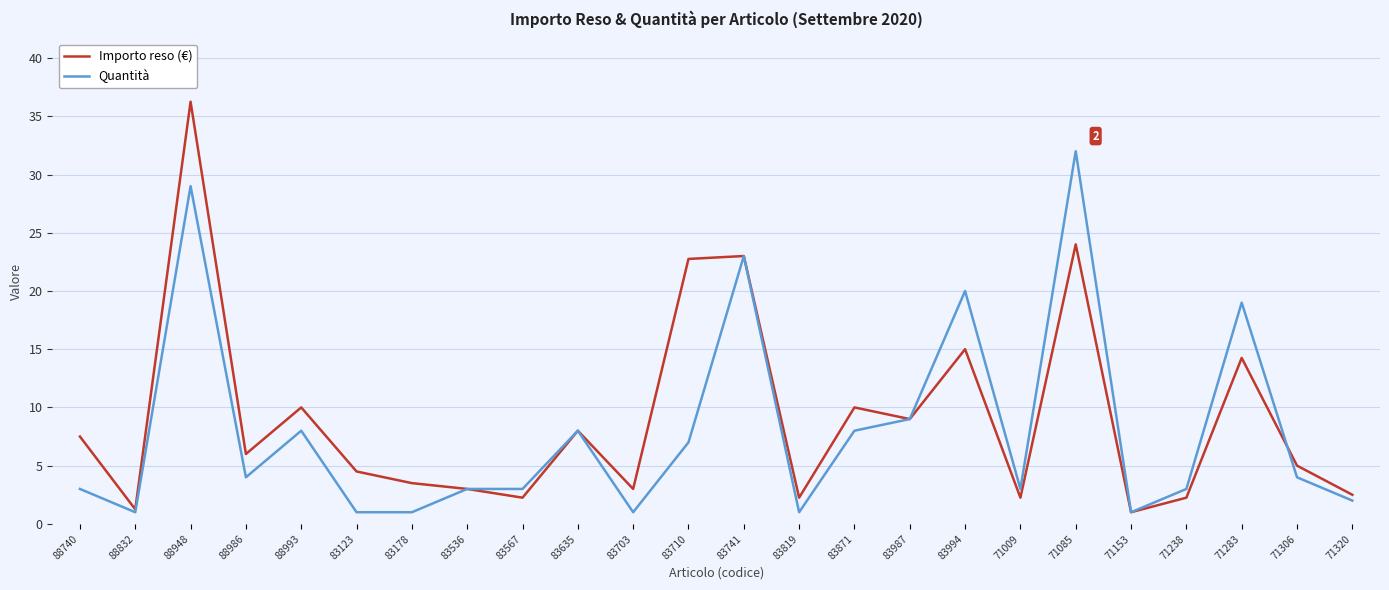

How many values in the Importo reso (€) series are below 6?

12